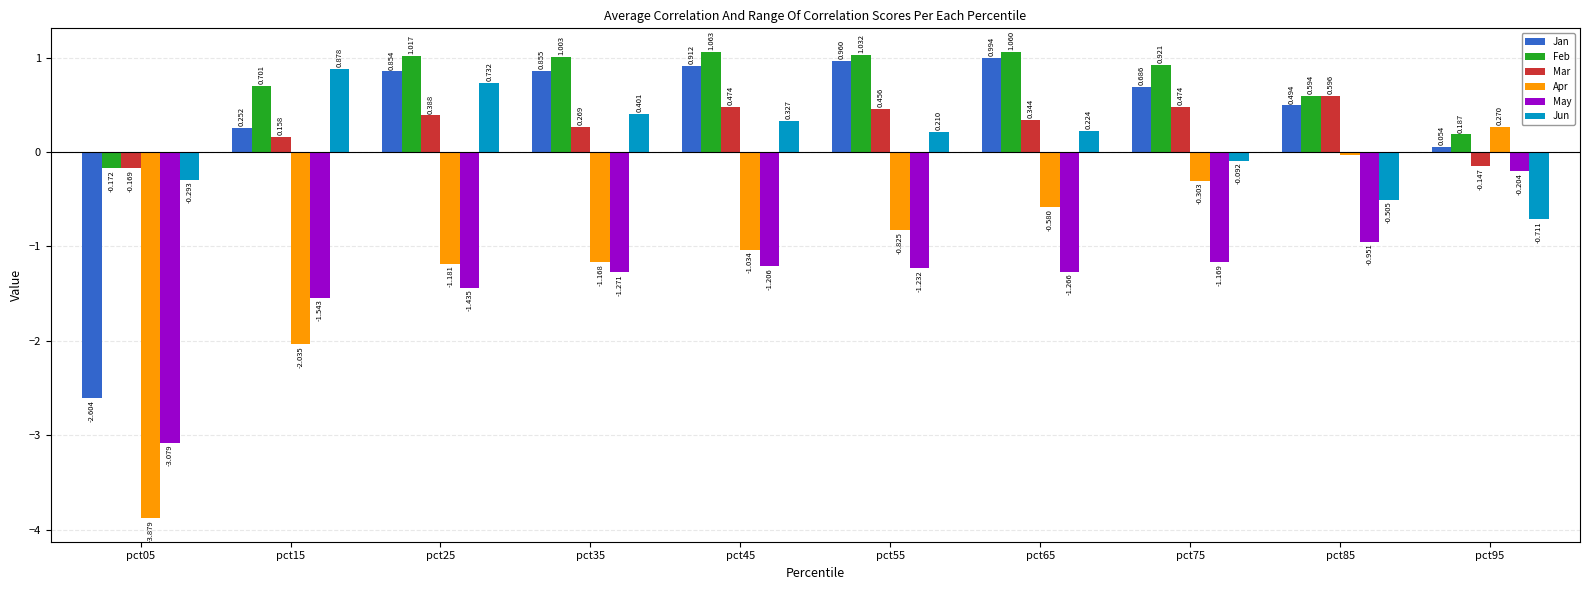

What is the sum of the May values at pct05 and pct95?

-3.3